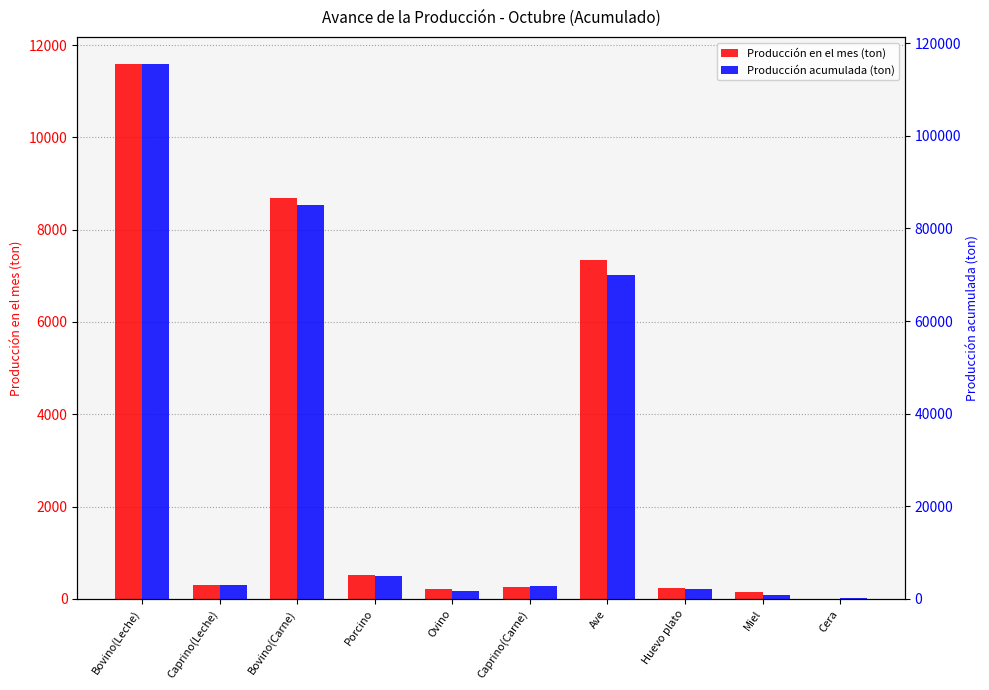

The Producción acumulada (ton) series shows 85111.4 at Bovino(Carne). True or false?

True